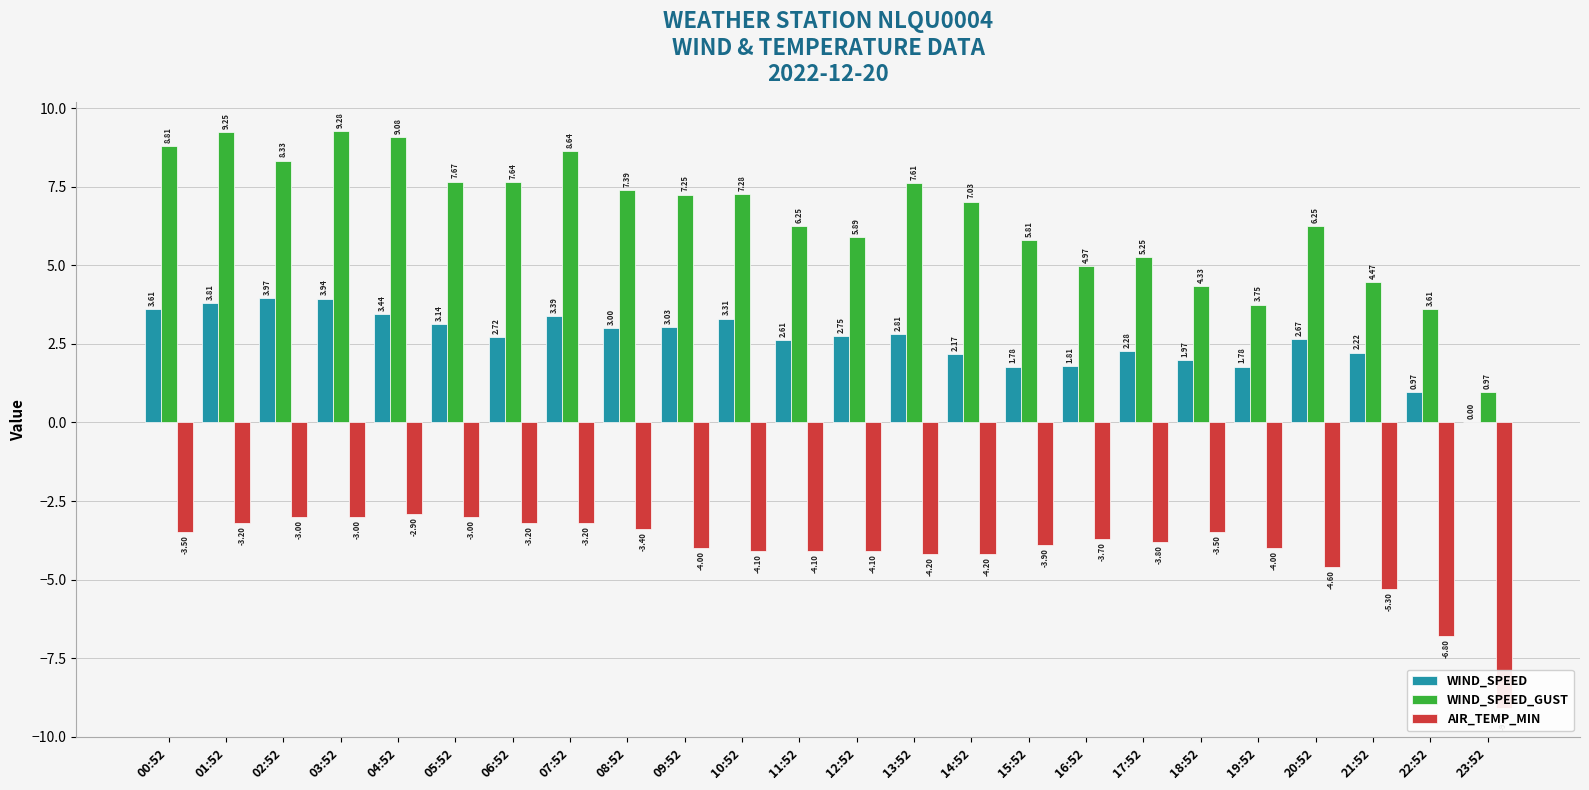

What is the value of the WIND_SPEED_GUST bar at the 14th from the left?

7.6